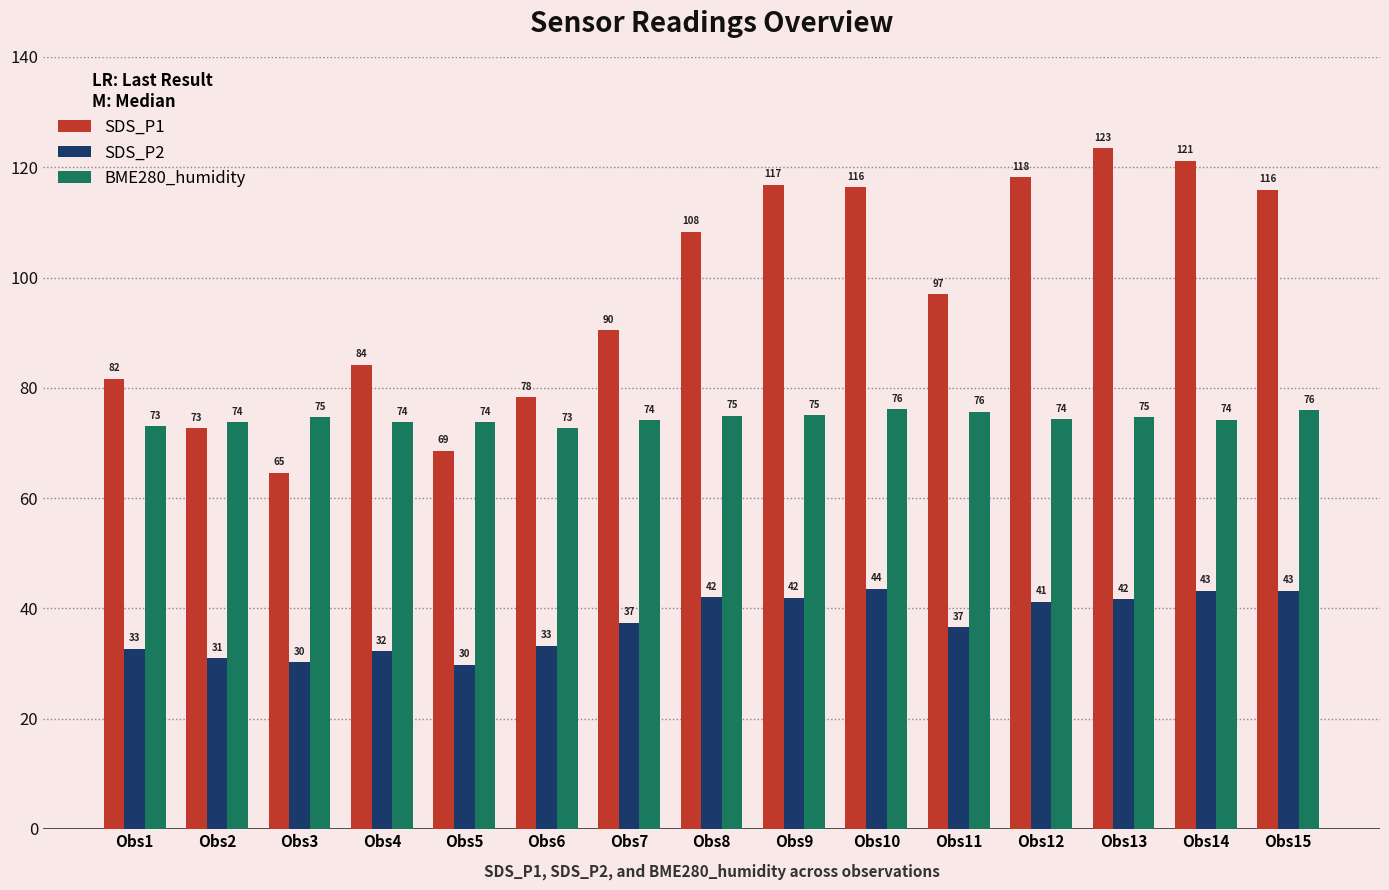

What is the maximum value shown in the chart?

123.4